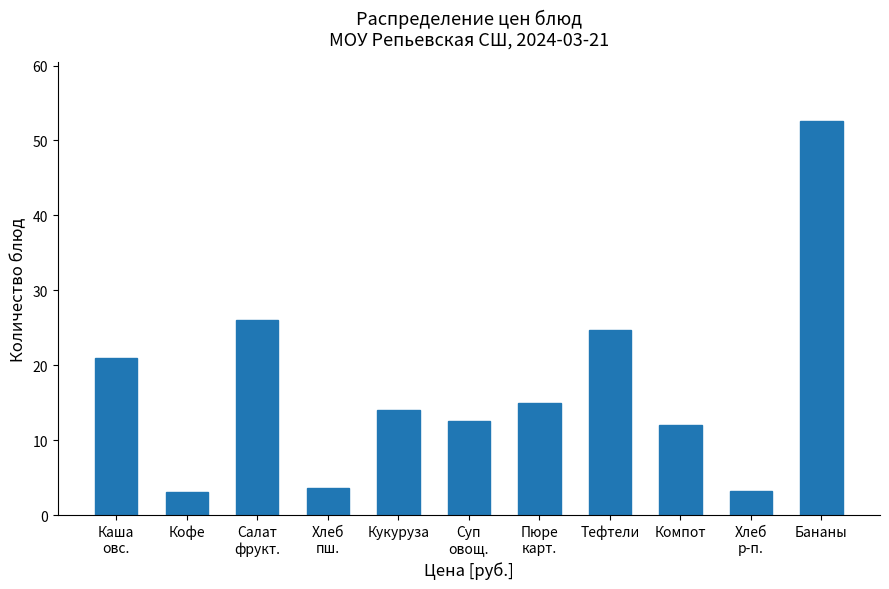

What is the label of the 5th bar from the left?

Кукуруза